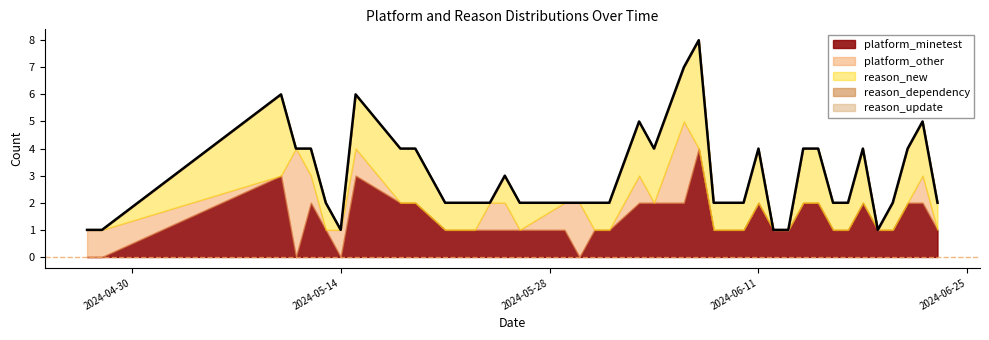

Does the chart have visible grid lines?

No